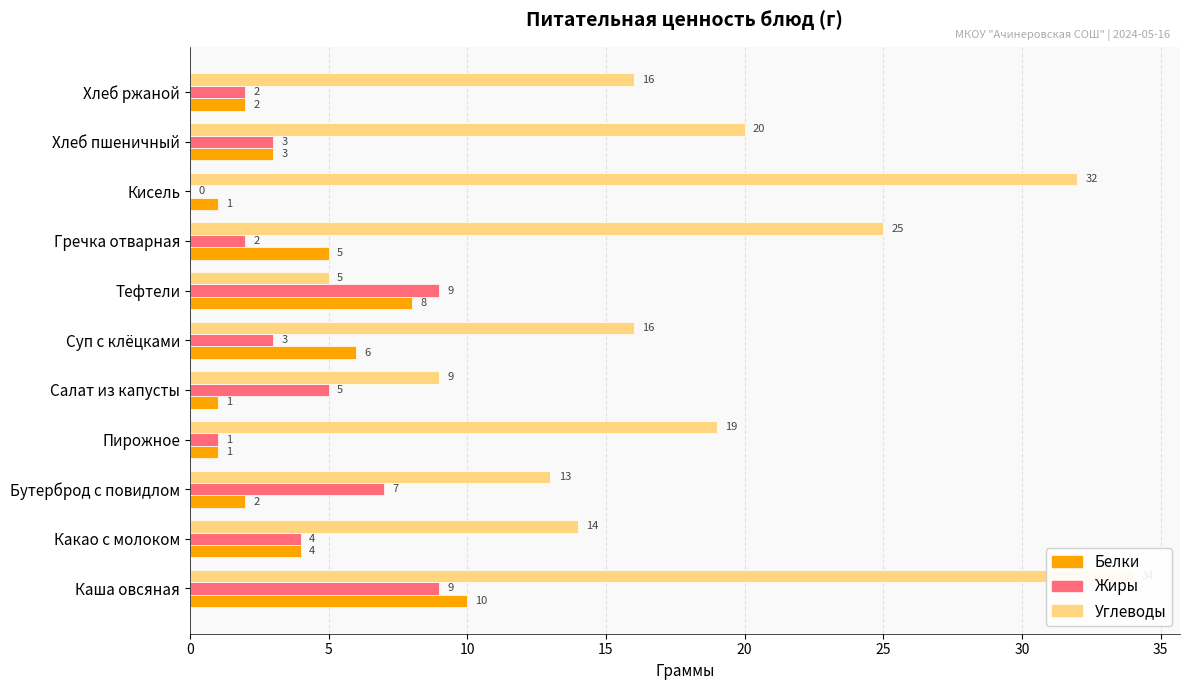

How many values in Жиры are above zero?

10